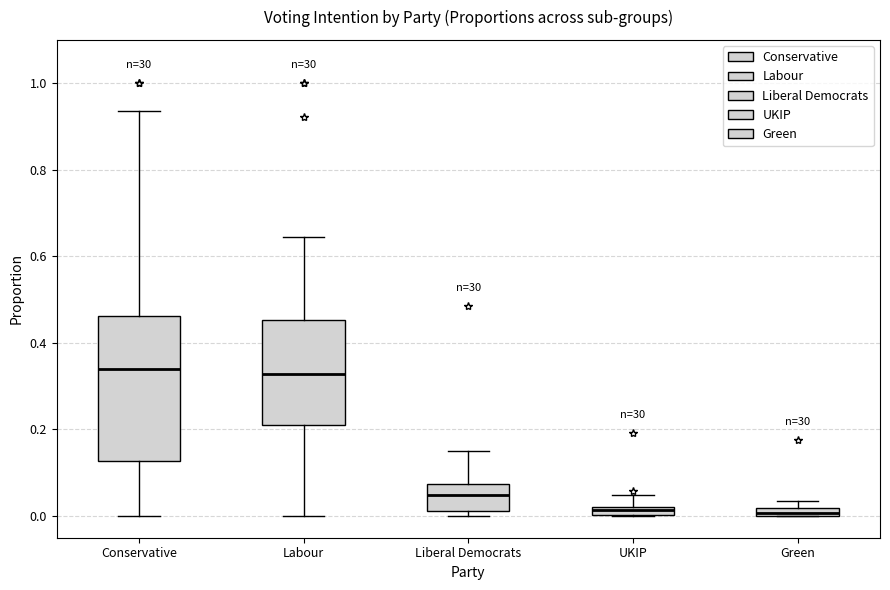

Comparing the boxes themselves (not the whiskers), which one is the tallest?

Conservative